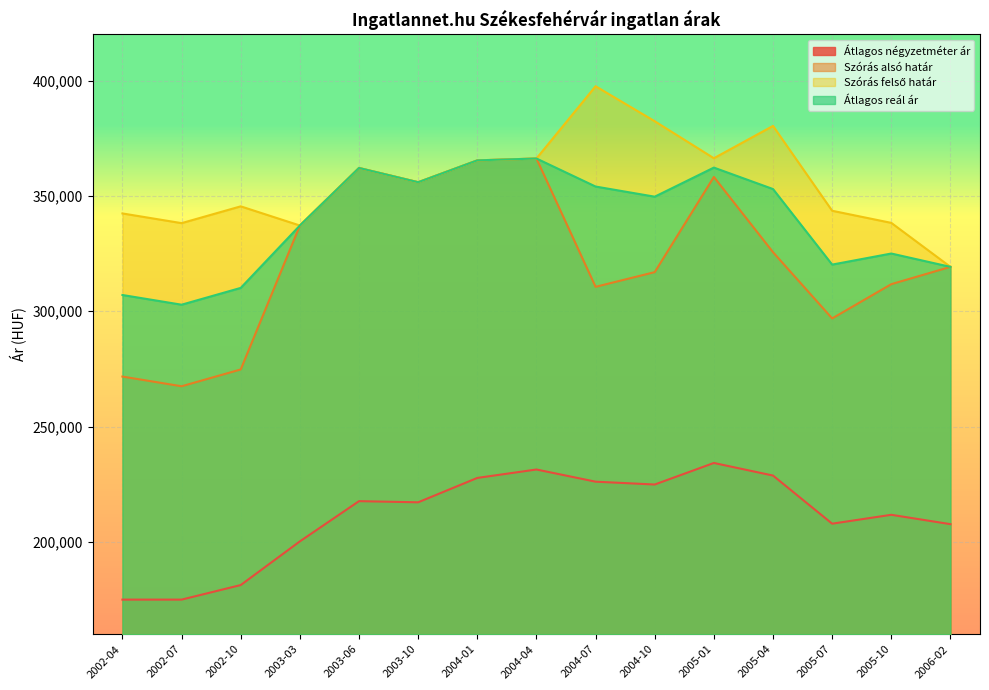

True or false: Átlagos négyzetméter ár has a value of 78830 at 2005-07.

False